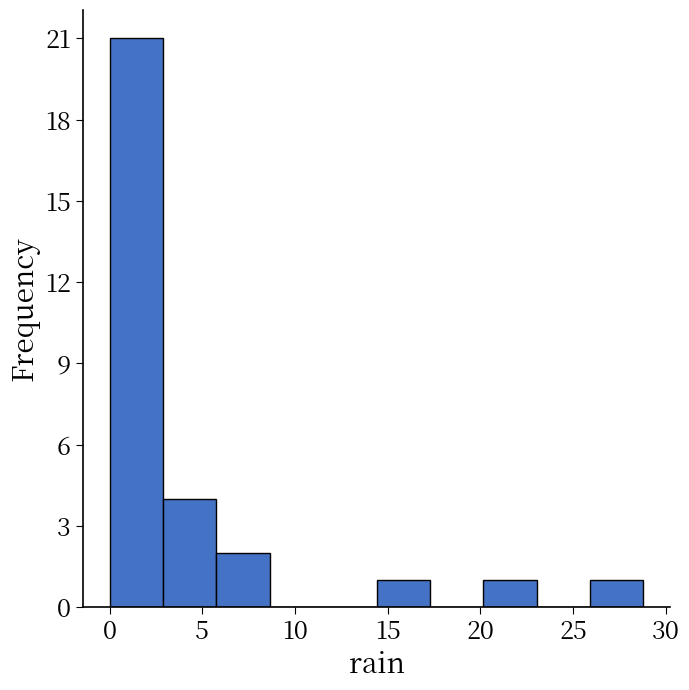

Reading left to right, transcribe this chart: for each bar, give the range it covers on the x-axis and its height. Neither the bar edges nor the heights are printed on the chart, so give them approximately, as read against the axes.

0.0 to 3.0: 21
3.0 to 6.0: 4
6.0 to 8.5: 2
8.5 to 11.5: 0
11.5 to 14.5: 0
14.5 to 17.5: 1
17.5 to 20.0: 0
20.0 to 23.0: 1
23.0 to 26.0: 0
26.0 to 29.0: 1